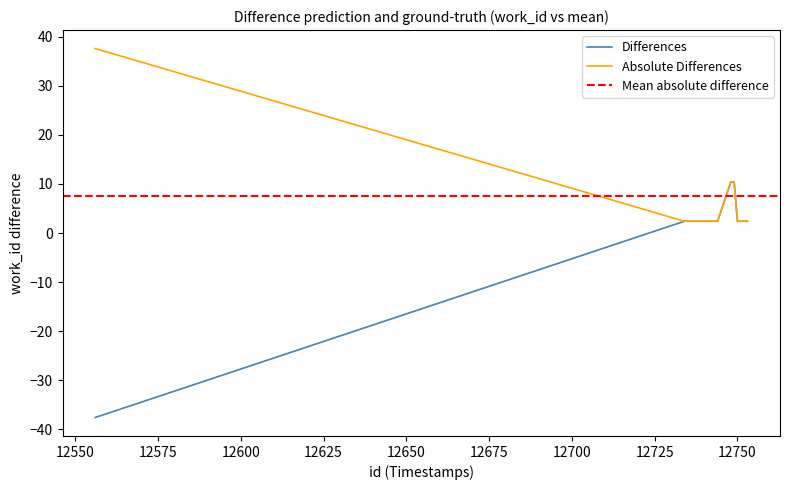

How many values are below 2?

1